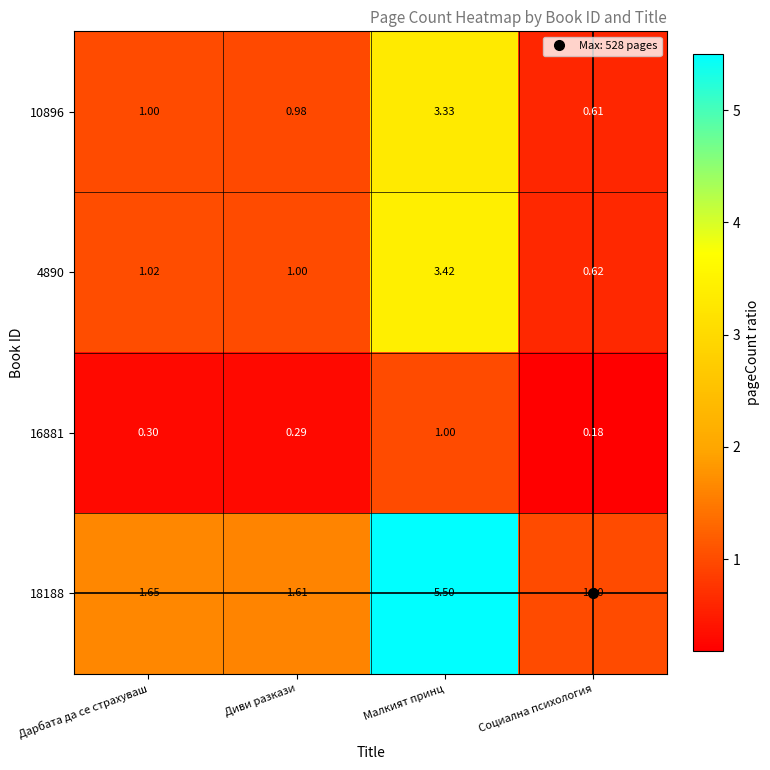

Is the value of 18188 at Диви разкази greater than the value of 4890 at Дарбата да се страхуваш?

Yes